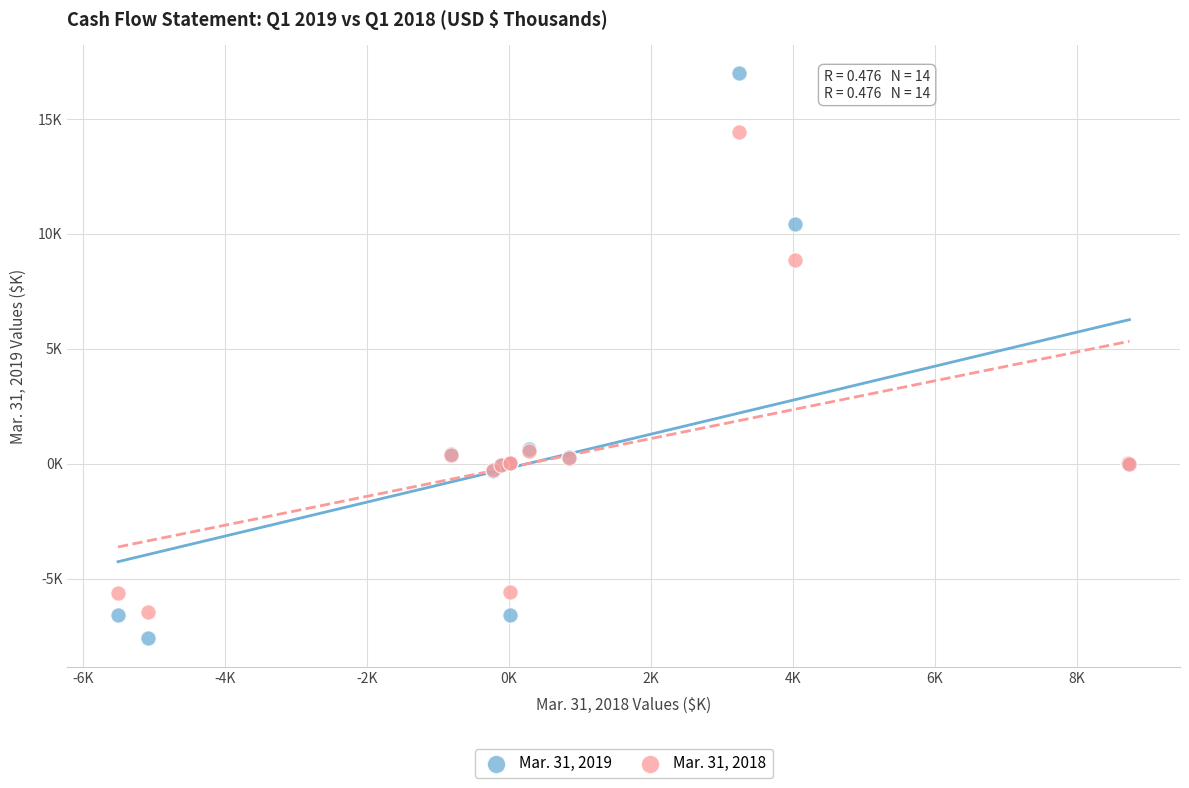

Which series has the widest spread of Y values?

Mar. 31, 2019